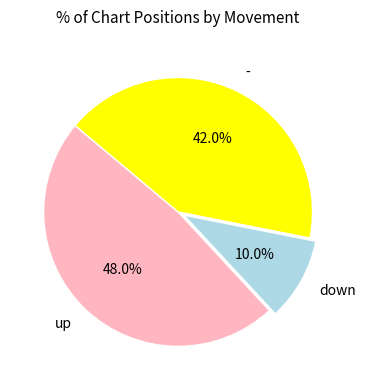

Count the number of slices in the pie.

3